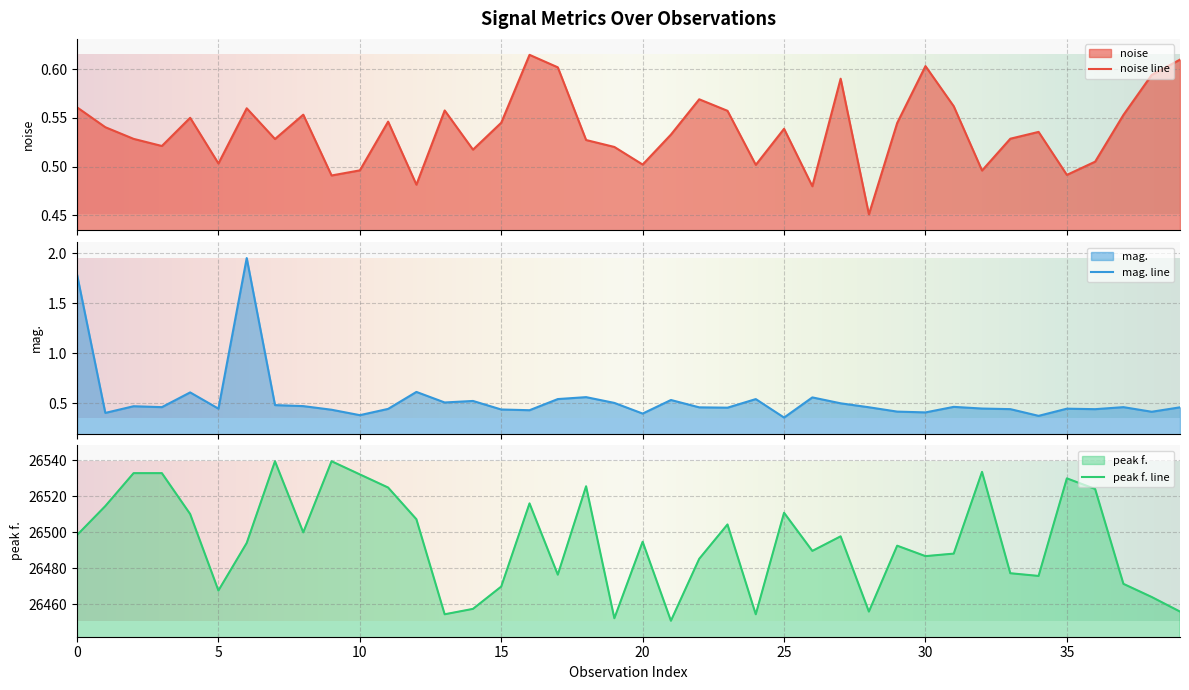

What is the highest value of the peak f. line series?

26539.3